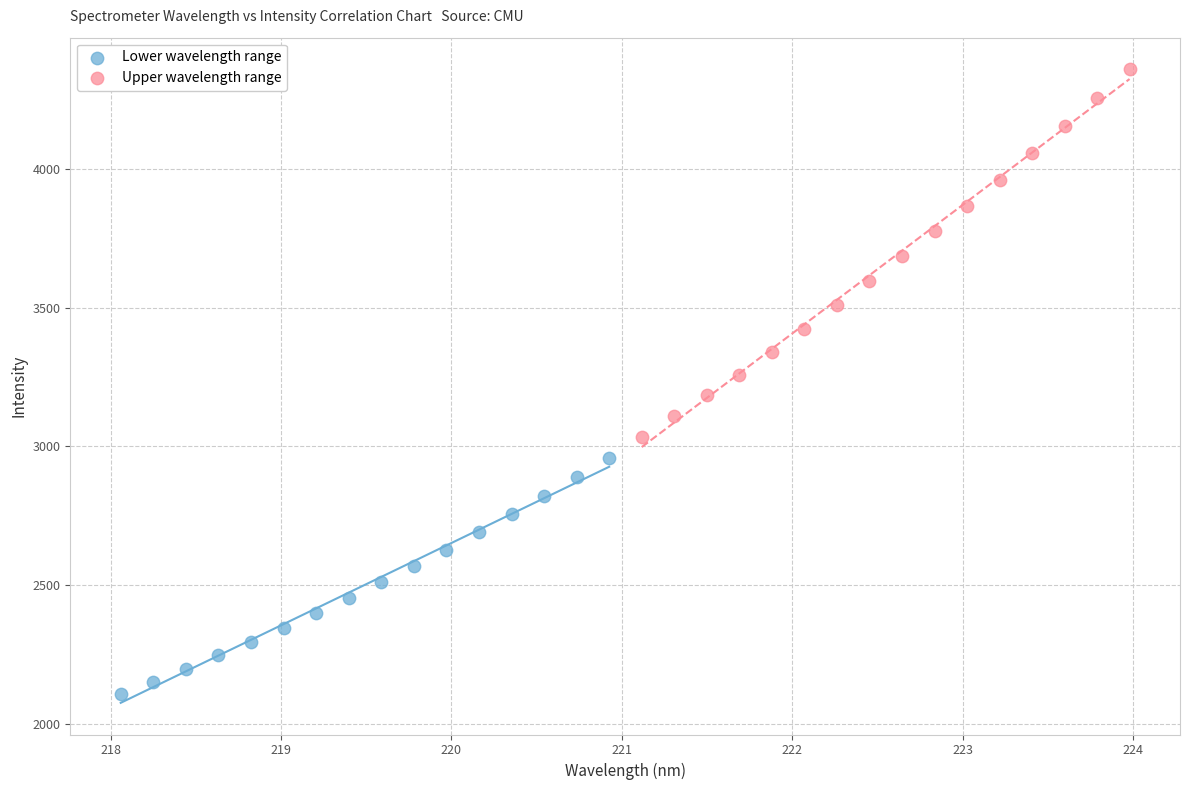

Which series has the widest spread of Y values?

Upper wavelength range